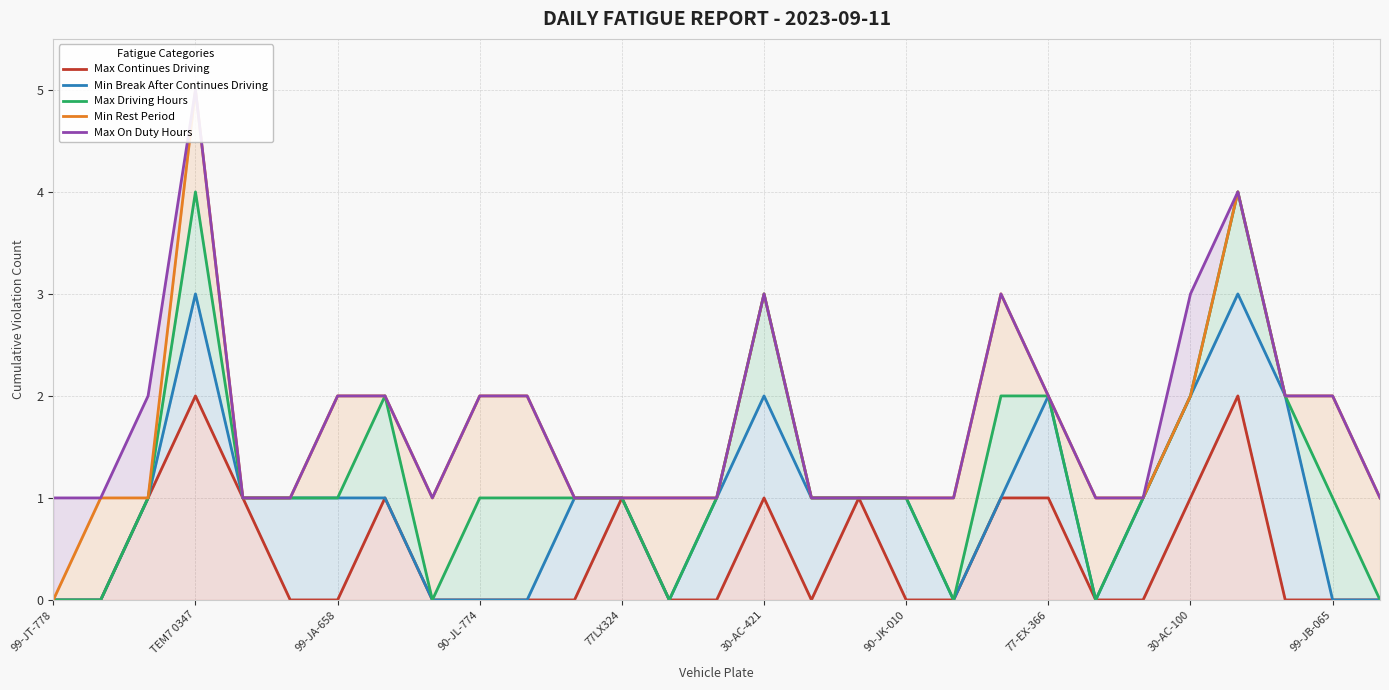

Does the chart have visible grid lines?

Yes